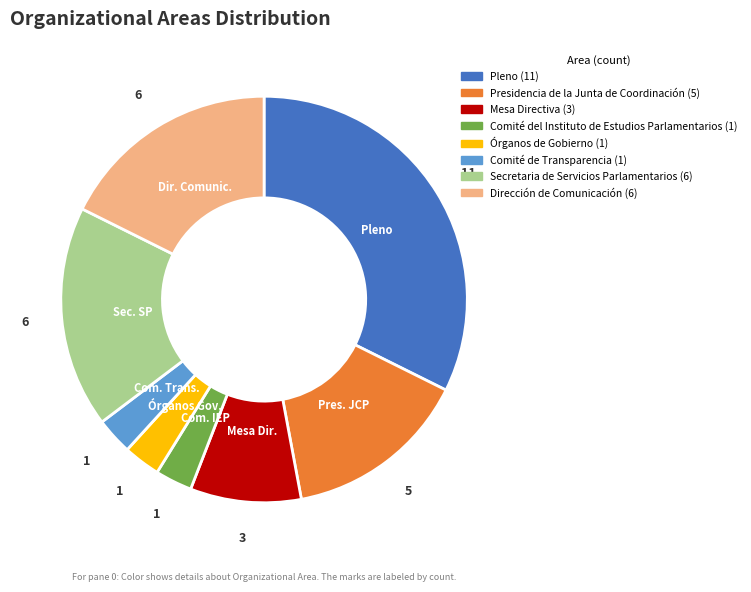

Is there a majority slice in this chart?

No